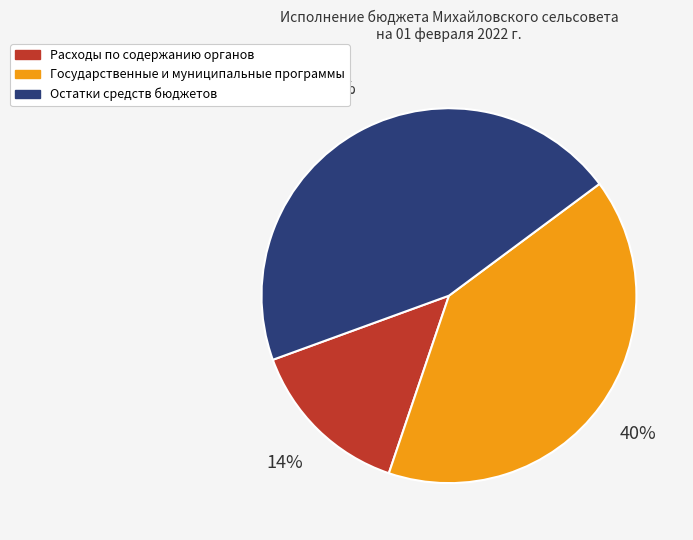

To the nearest percent, what is the difference between the largest and smallest slice percentages?

31%